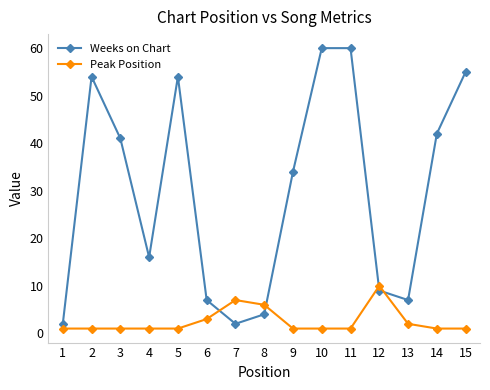

Is the value of Weeks on Chart at 14 greater than the value of Peak Position at 9?

Yes